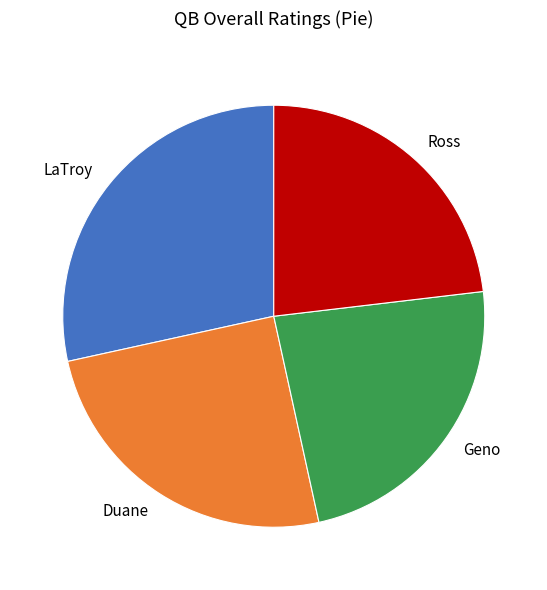

Count the number of slices in the pie.

4